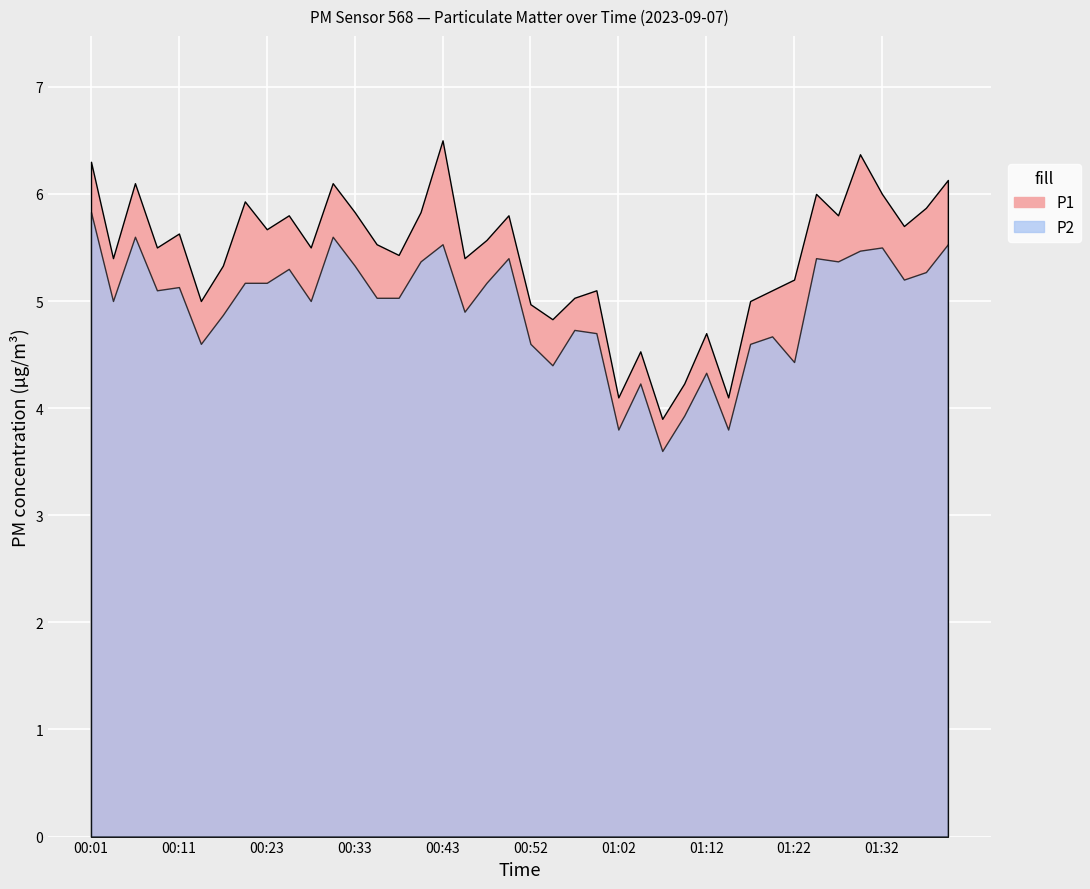

Rank the categories by P2 value from highest to lowest.

00:01, 00:06, 00:30, 00:43, 01:40, 01:32, 01:30, 00:50, 01:25, 00:40, 01:27, 00:33, 00:25, 01:37, 01:35, 00:18, 00:23, 00:48, 00:11, 00:08, 00:35, 00:38, 00:03, 00:28, 00:45, 00:16, 00:57, 01:00, 01:20, 00:13, 00:52, 01:17, 01:22, 00:55, 01:12, 01:05, 01:10, 01:02, 01:15, 01:07